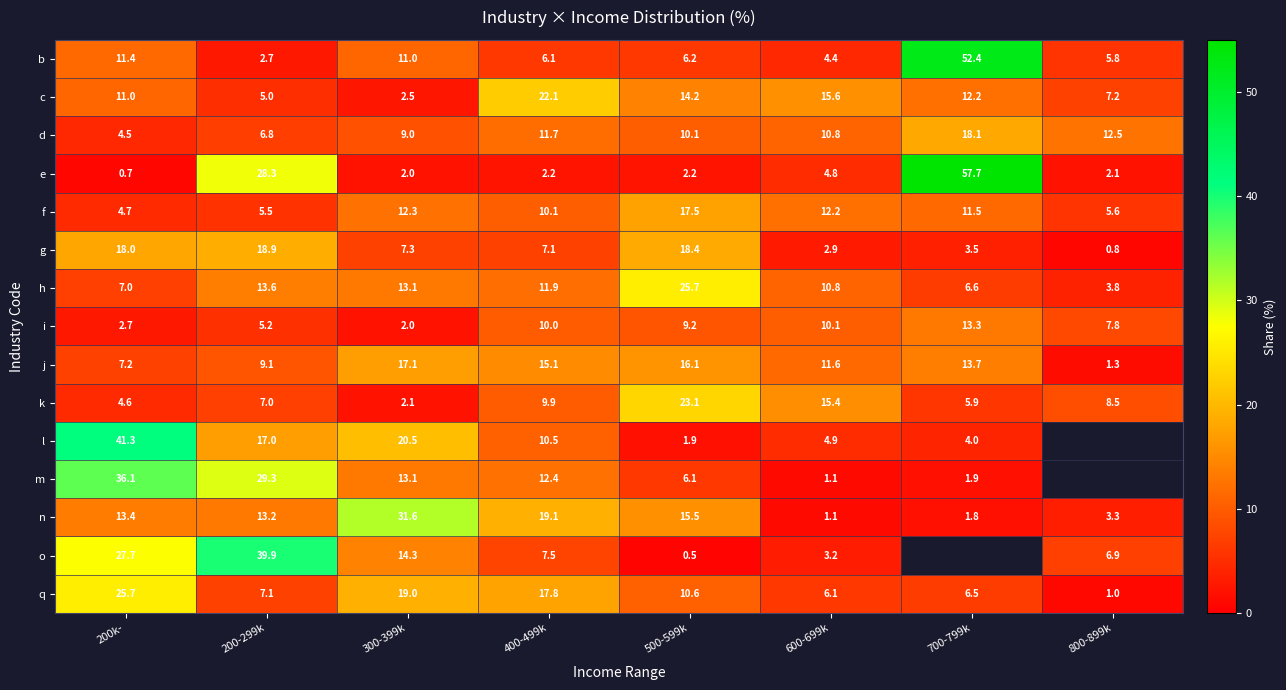

What is the average value of the i series?

7.5